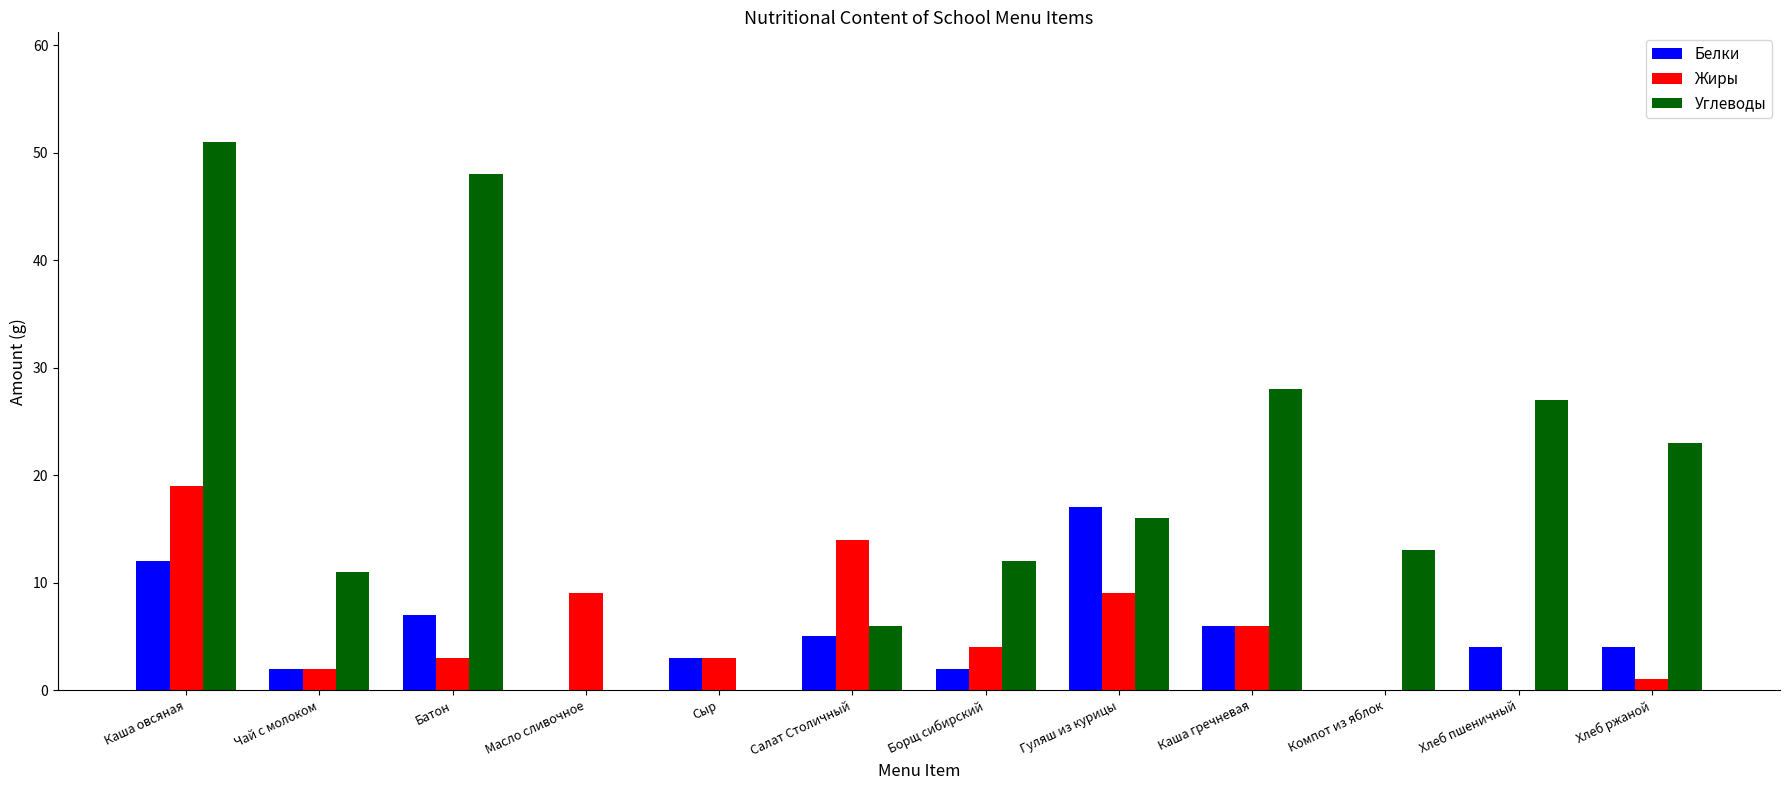

What is the maximum value shown in the chart?

51